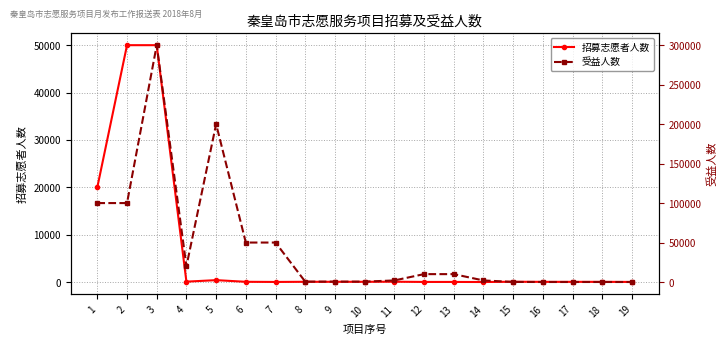

What is the difference between the second highest and second lowest values in the 受益人数 series?

199970